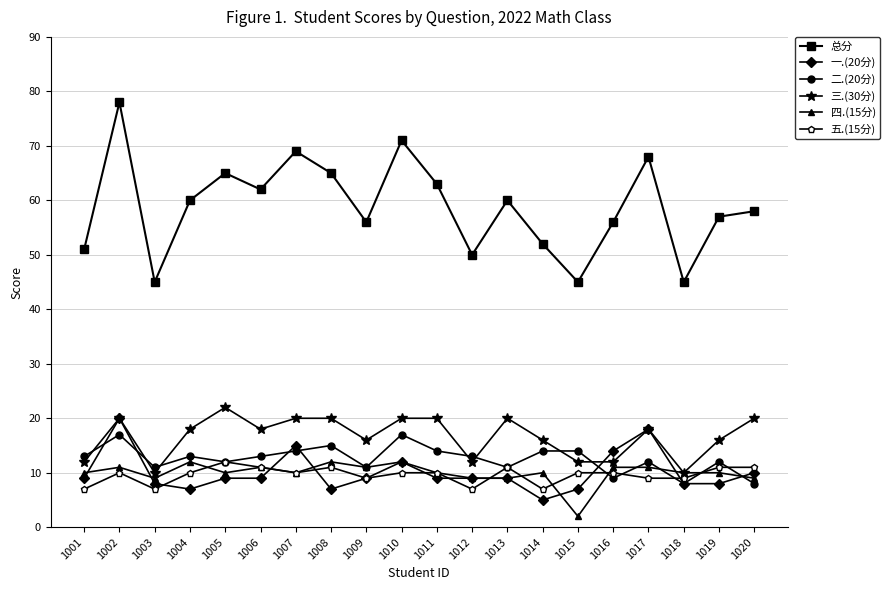

True or false: 一.(20分) and 总分 cross at least once.

False